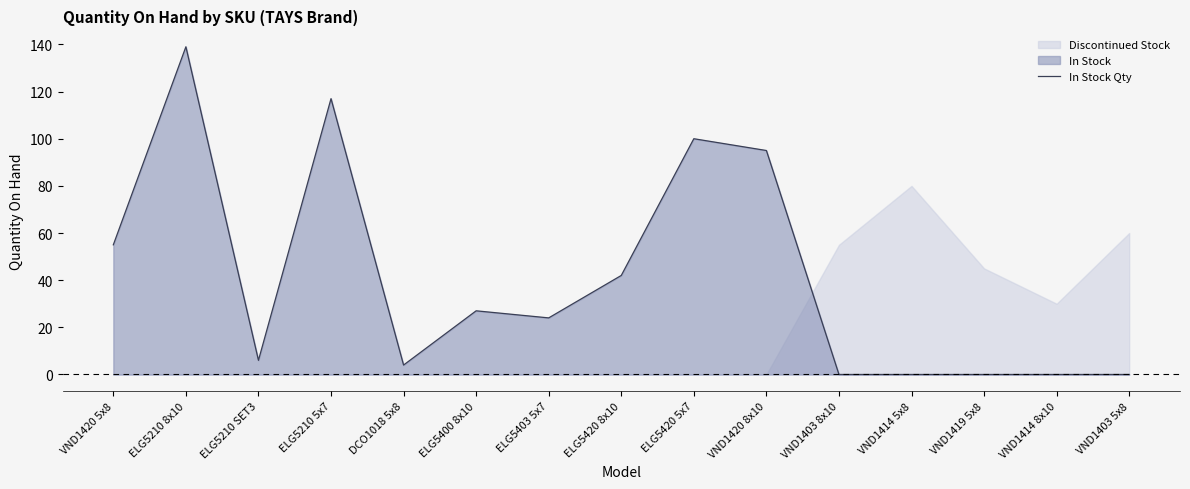

Reading left to right, transcribe all the data shown in this chart.

55	139	6	117	4	27	24	42	100	95	0	0	0	0	0